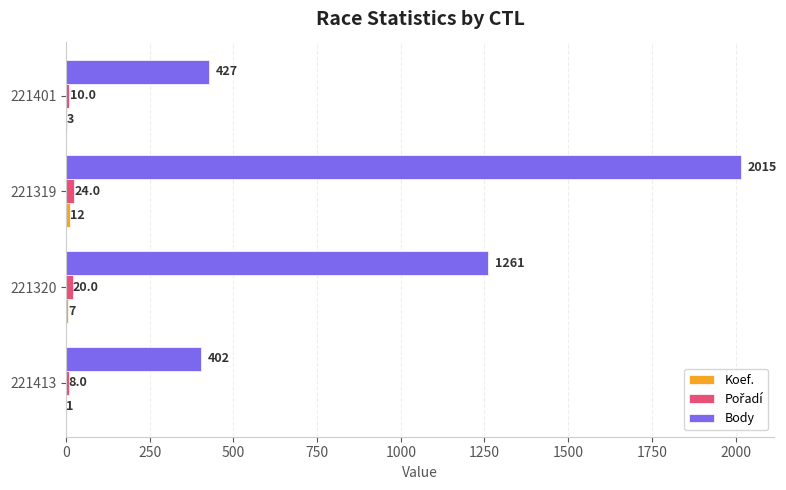

Which series has the largest total across all categories?

Body